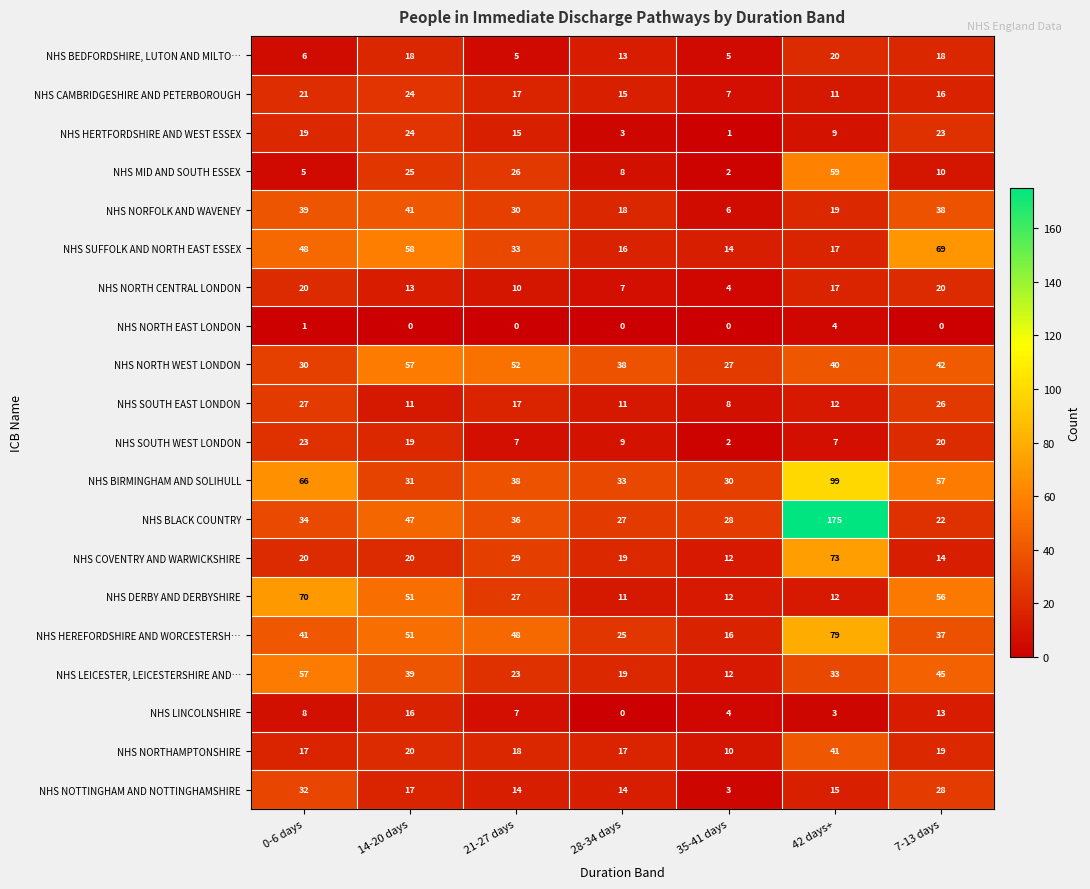

At which label does NHS SUFFOLK AND NORTH EAST ESSEX first exceed 33?

0-6 days